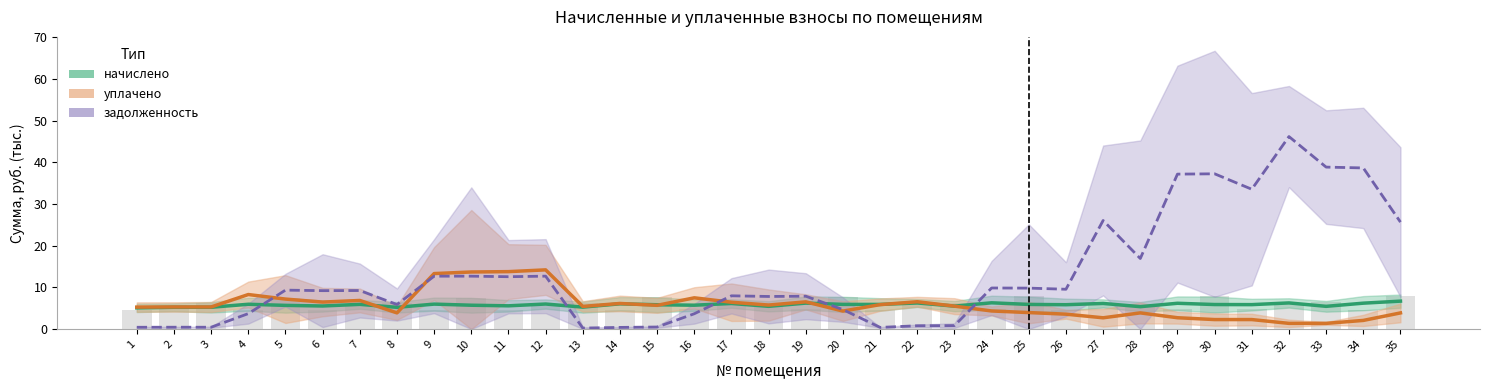

What is the average value of the начислено series?

5.8